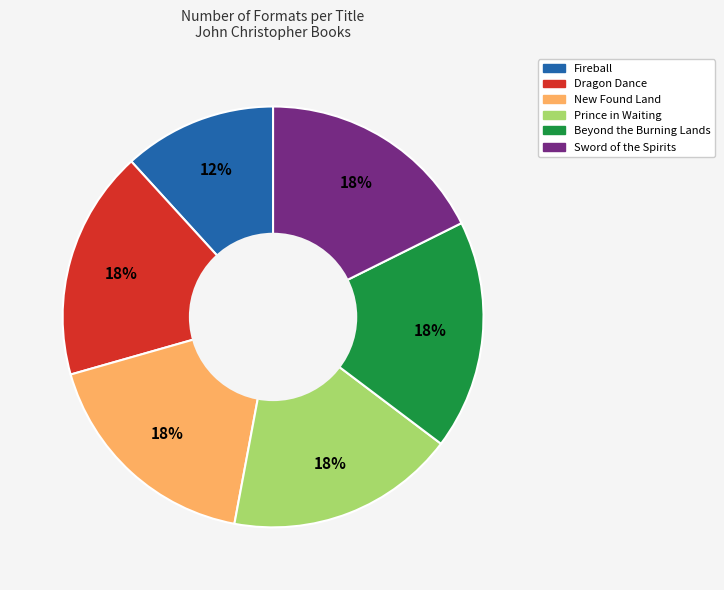

Is it true that Sword of the Spirits is 4% of the pie?

False